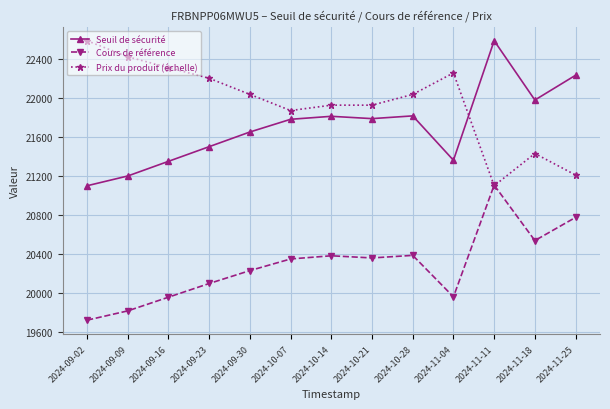

At 2024-09-30, list the series in order from smallest to largest.

Cours de référence, Seuil de sécurité, Prix du produit (échelle)